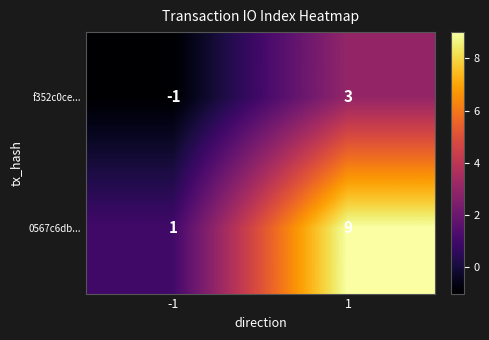

Reading left to right, extract all data points from this chart.

f352c0ce...: -1=-1	1=3
0567c6db...: -1=1	1=9